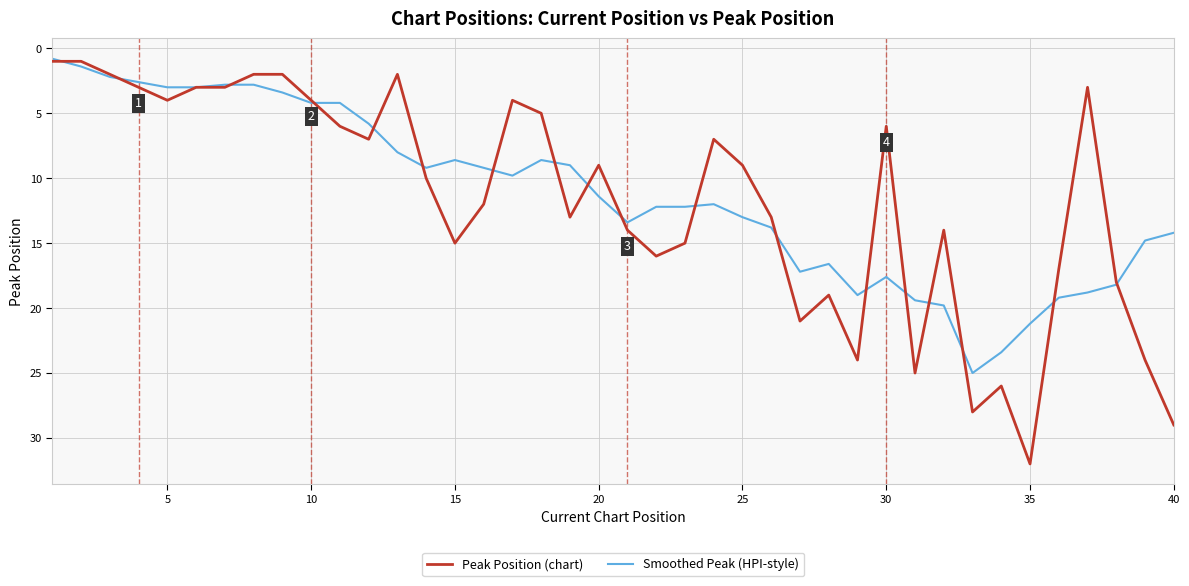

What is the greatest value displayed?

32.0